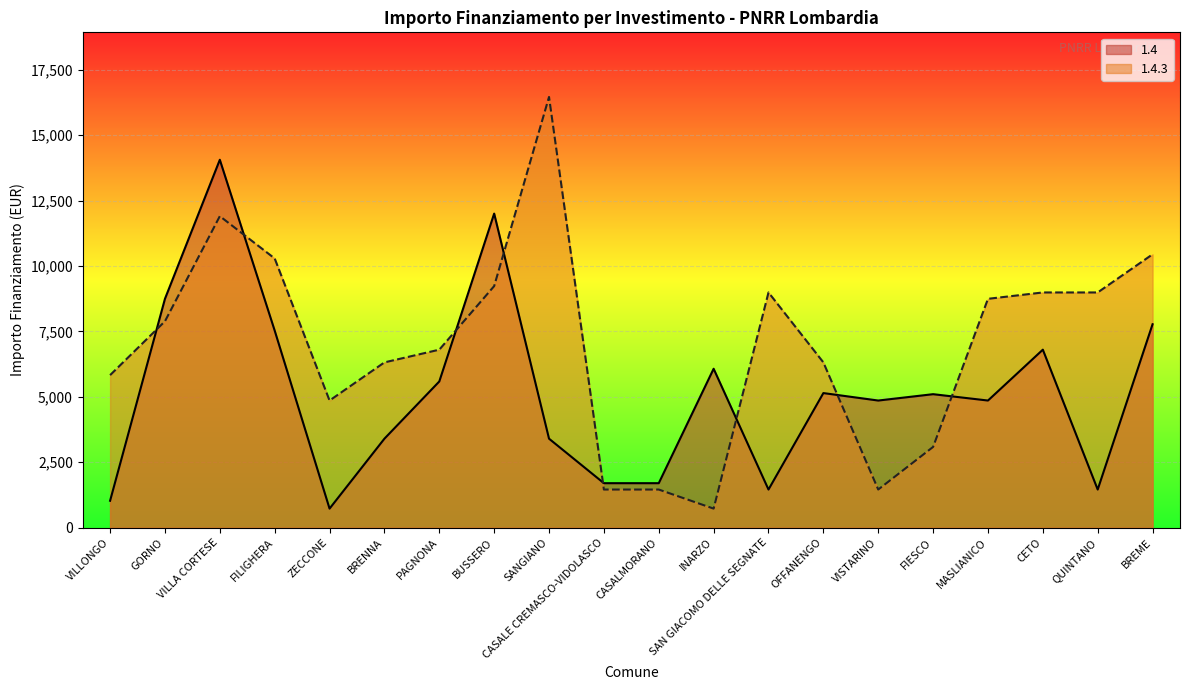

After their last crossing, which series has the higher values: 1.4 or 1.4.3?

1.4.3